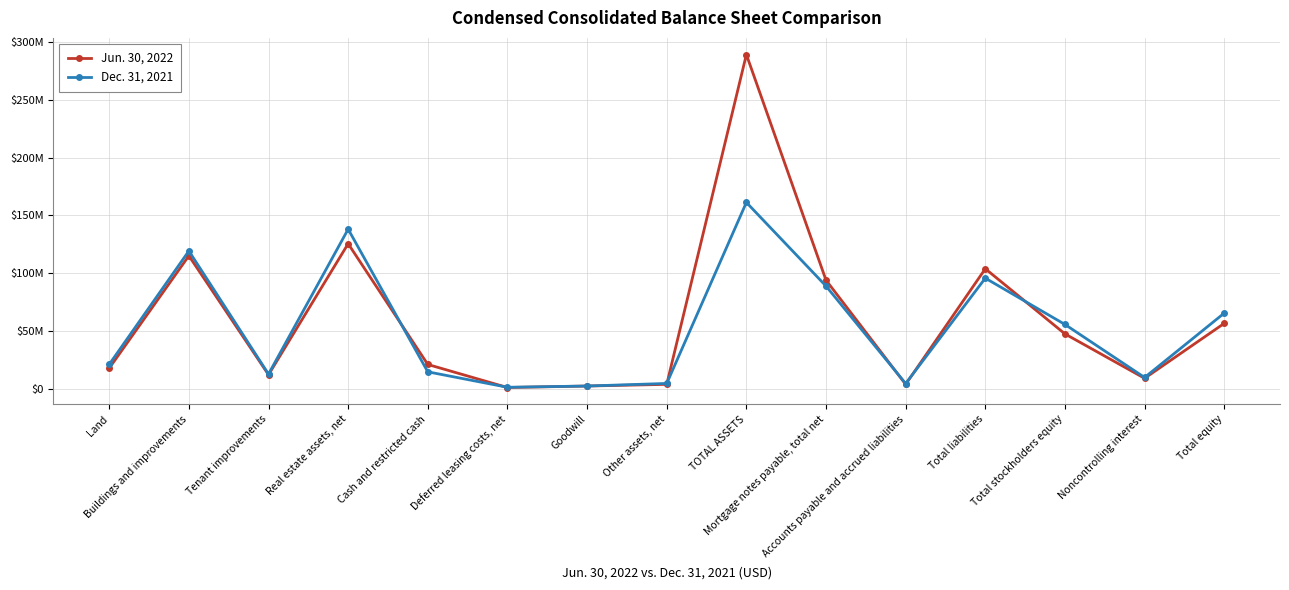

What are all the series names shown in the legend?

Jun. 30, 2022, Dec. 31, 2021